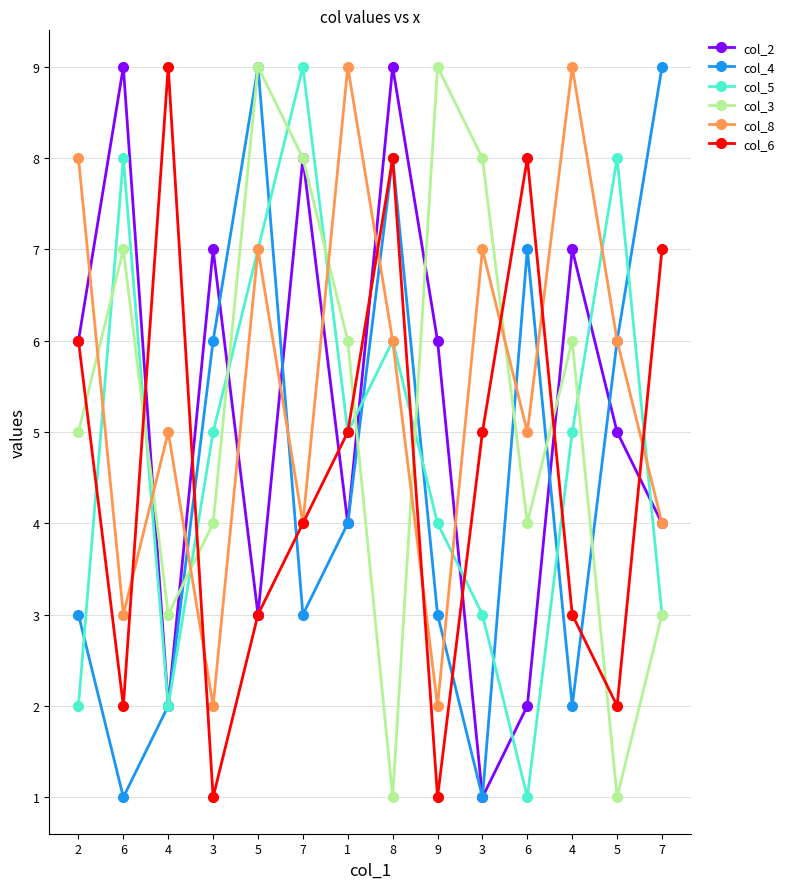

What is the difference between the col_6 values at 4 and 9?

2